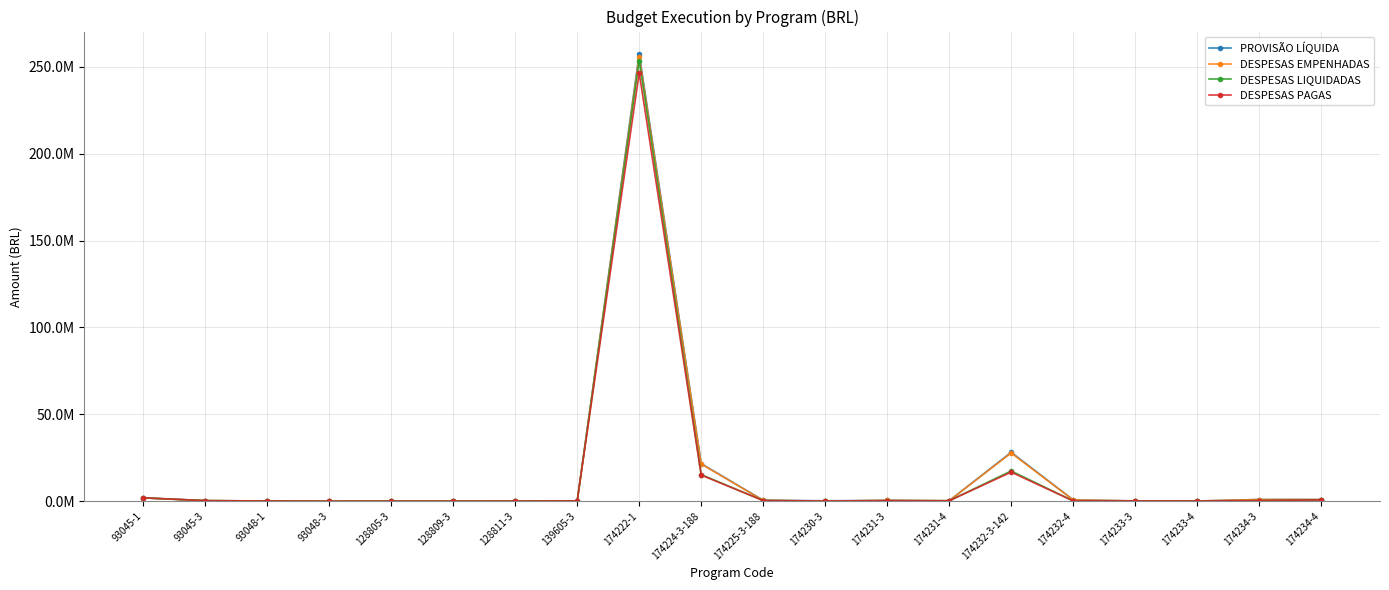

What is the greatest value displayed?

257395931.9